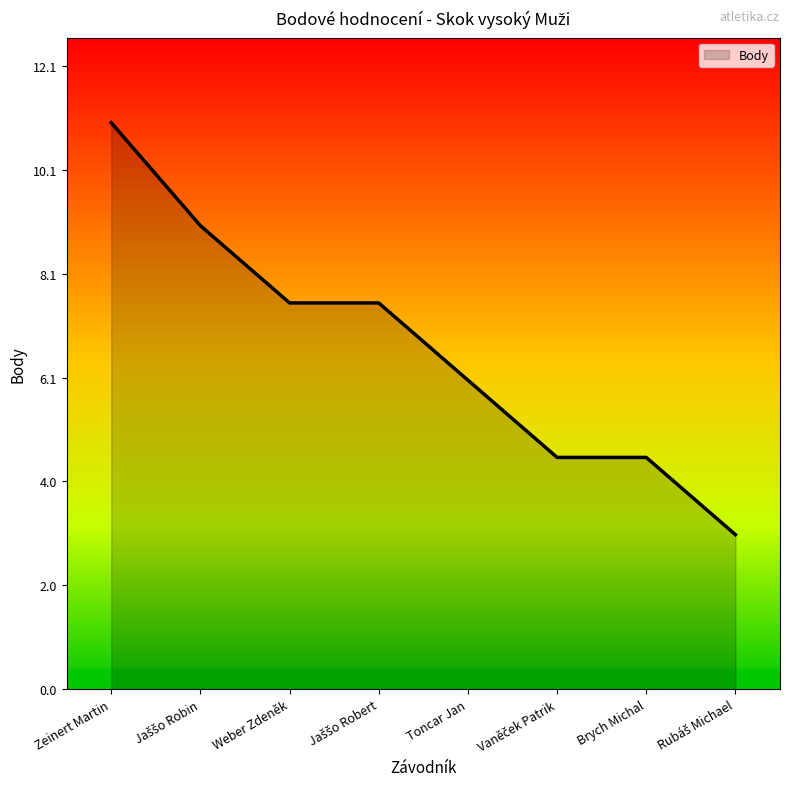

What position from the right is Toncar Jan?

4